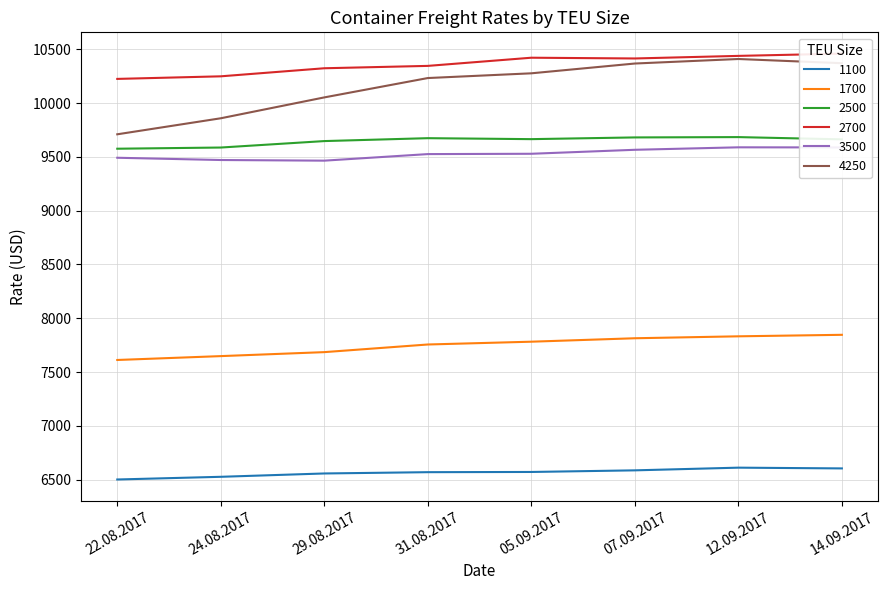

How many data points in 2500 are less than 9665?

4